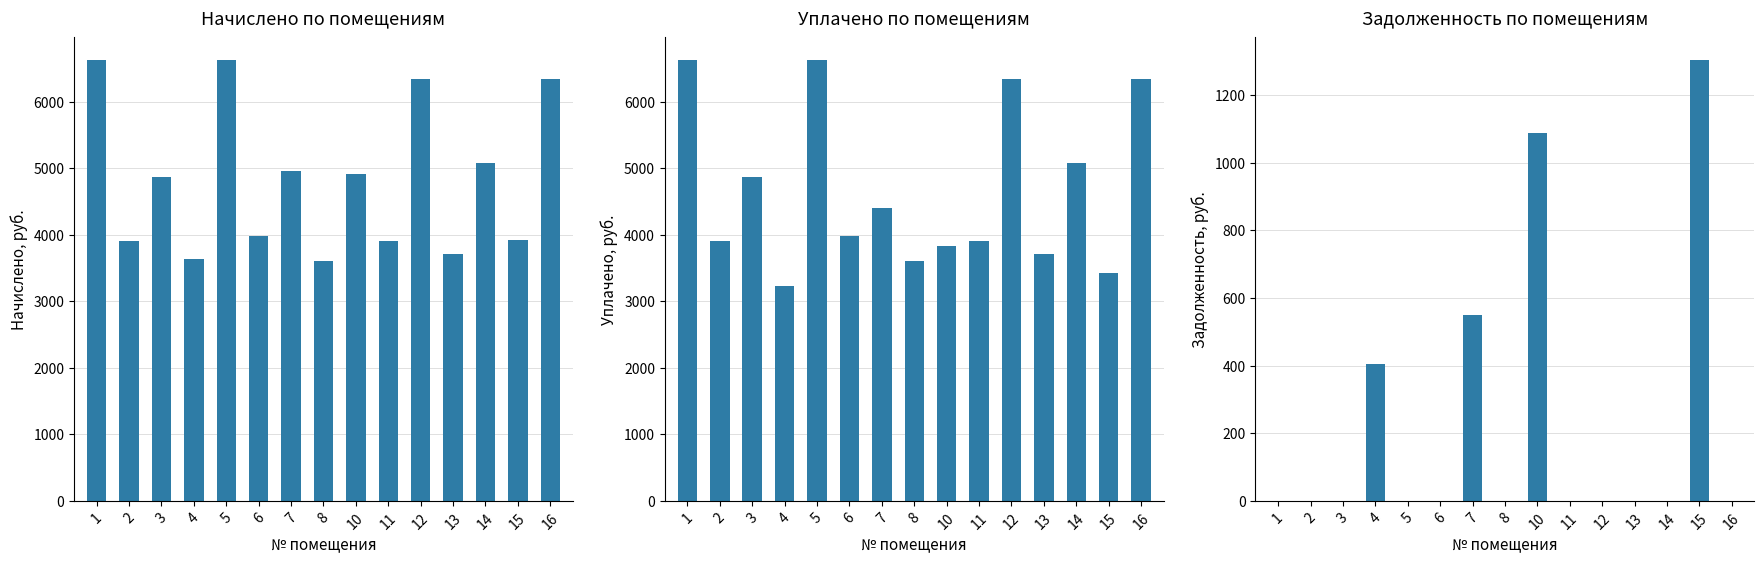

True or false: уплачено has a value of 8716.0 at 16.

False